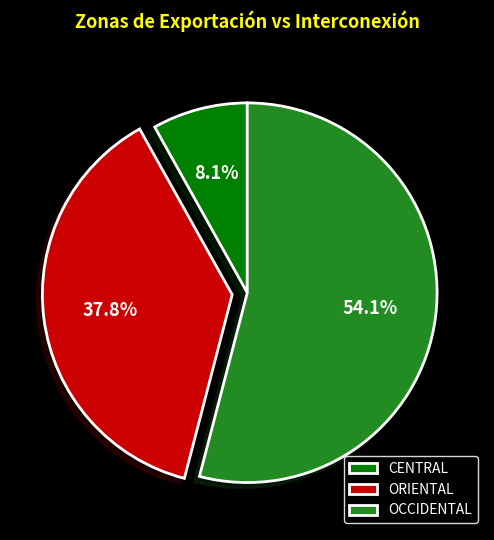

Which has a higher value, ORIENTAL or CENTRAL?

ORIENTAL